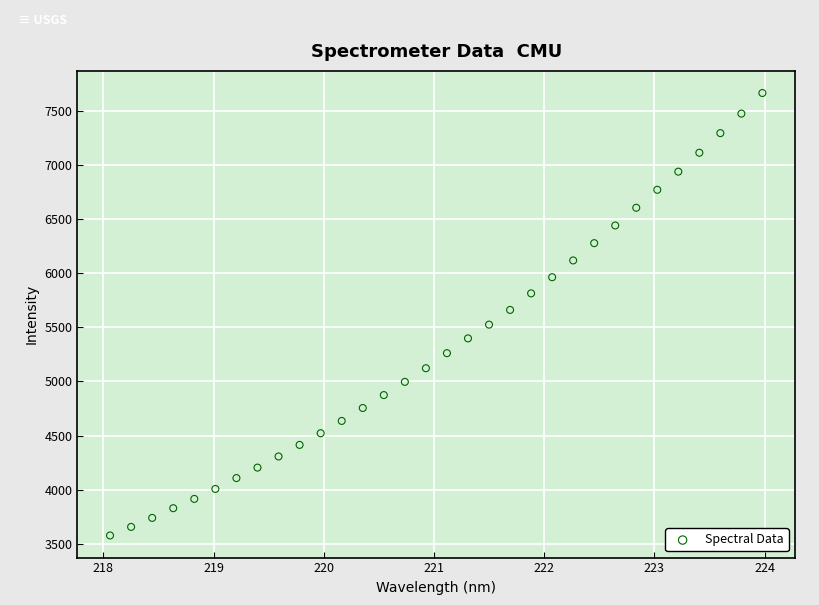

What is the range of X values (max minus min)?

5.9